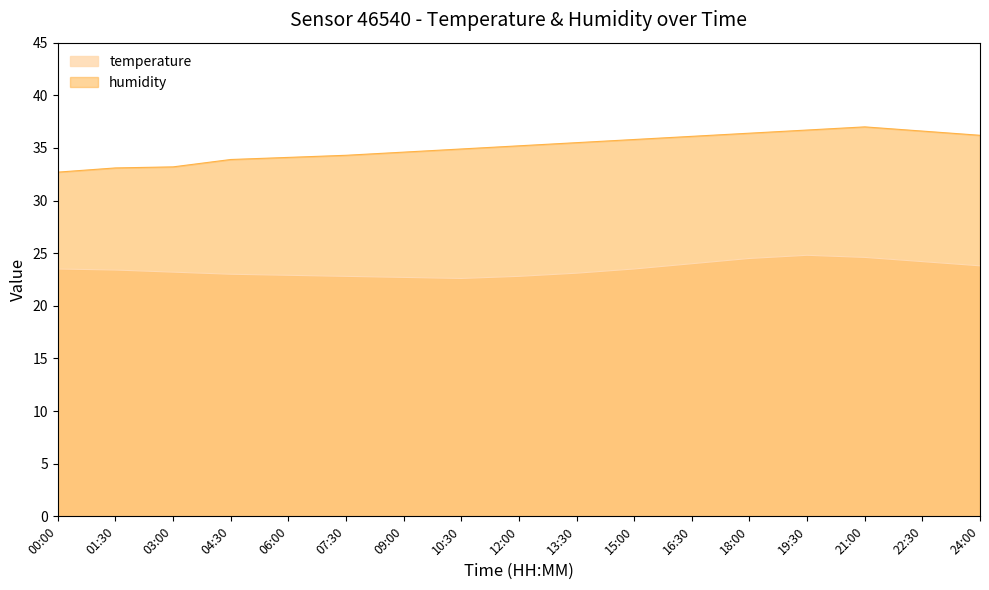

Which category has the lowest value across all series?

10:30